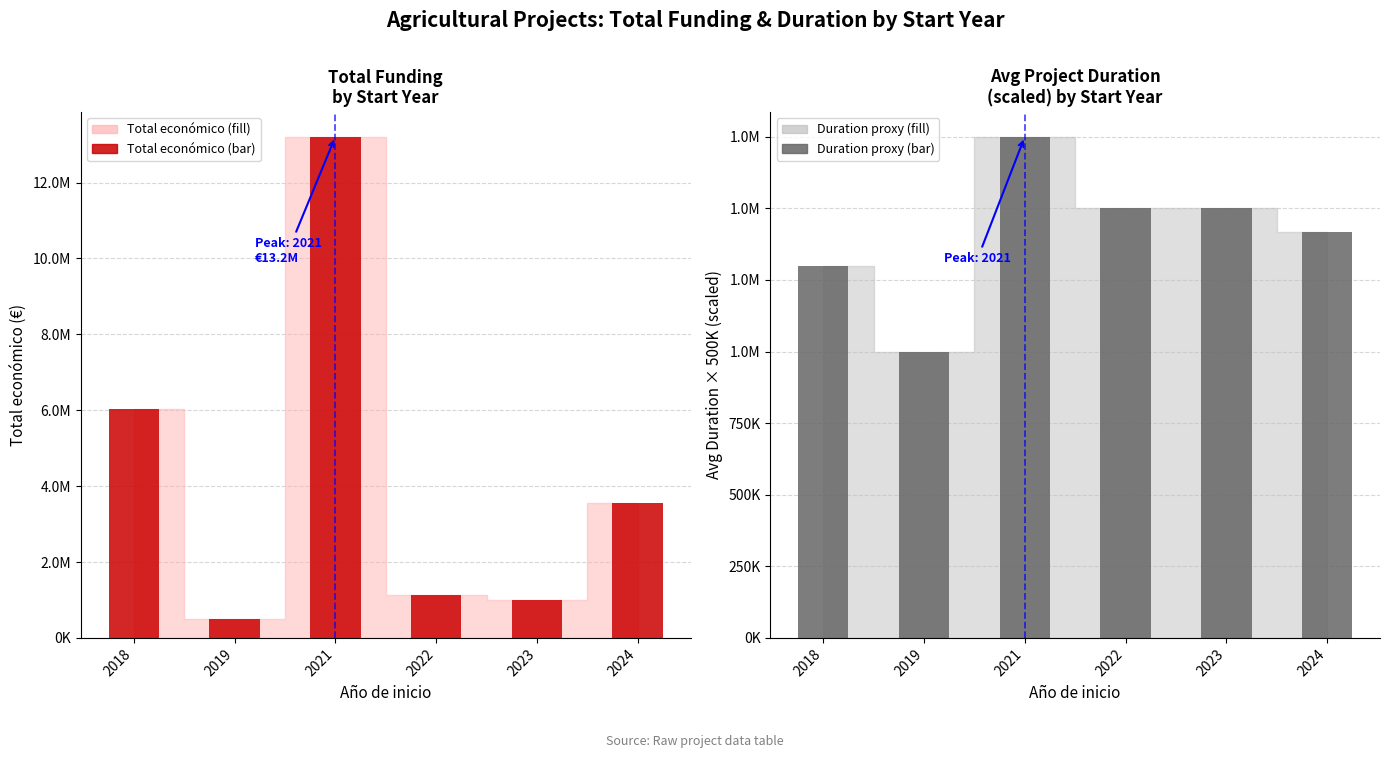

What is the average value of the Total económico (bar) series?

4234653.3